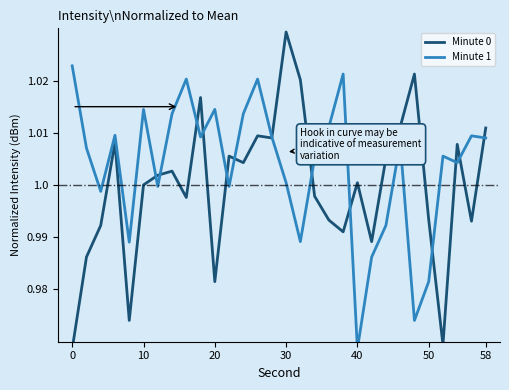

The Minute 1 series shows 1.3 at 26. True or false?

False